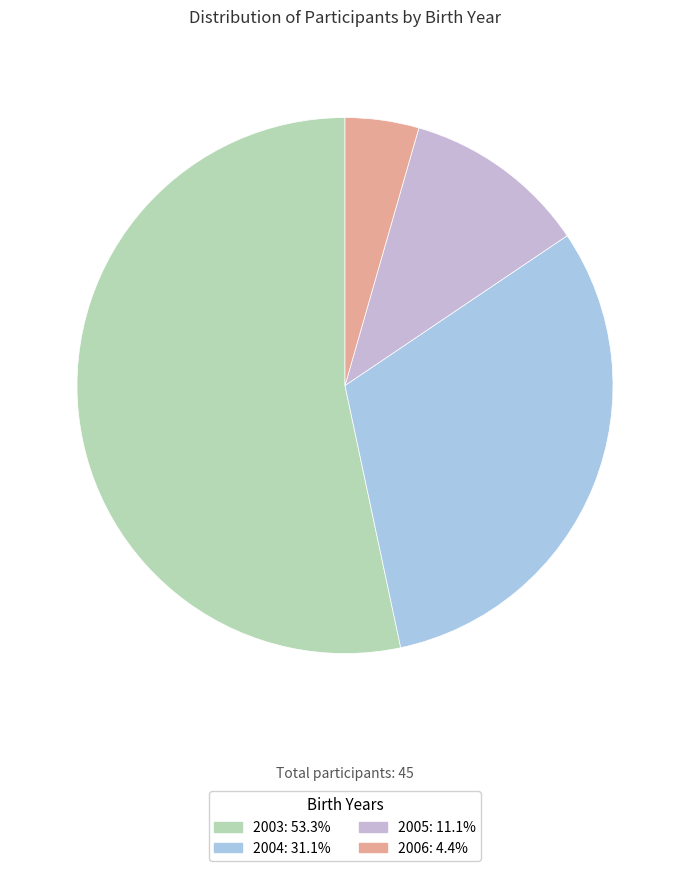

To the nearest percent, what is the average slice percentage?

25%